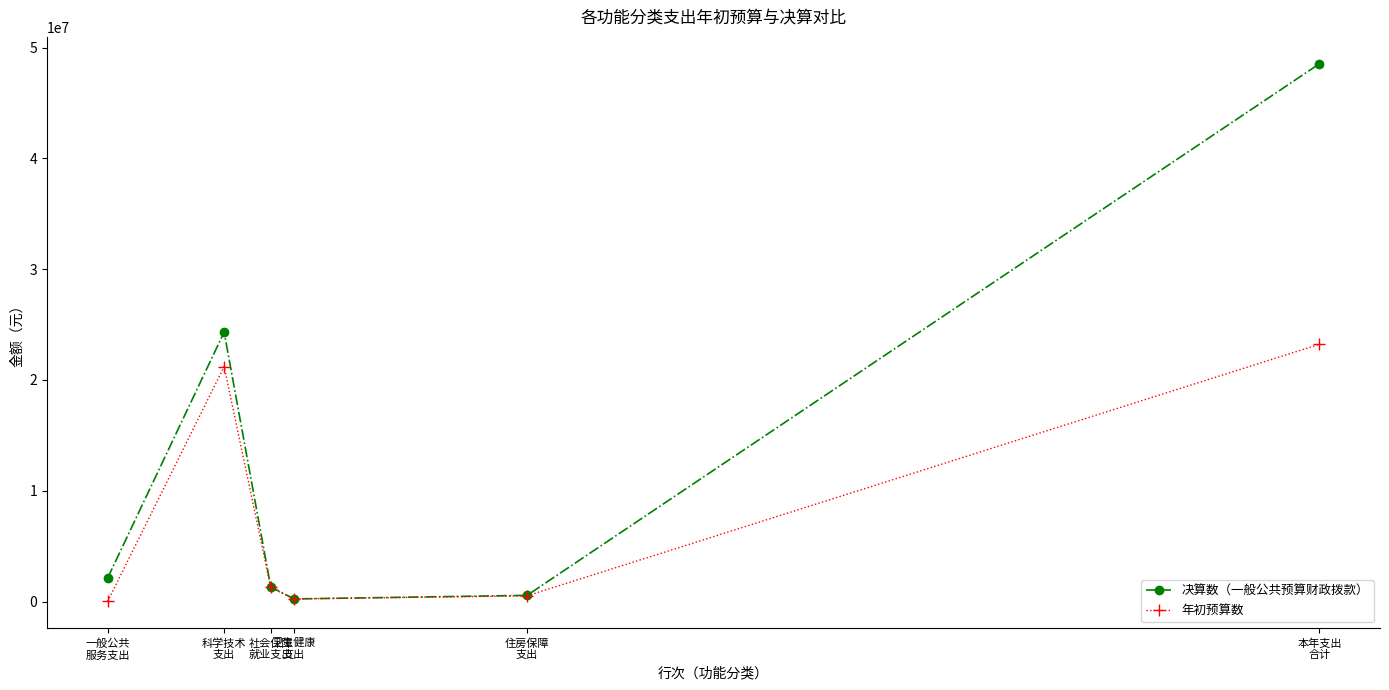

What is the value of the 决算数（一般公共预算财政拨款） point at the 1st from the left?

2114495.8